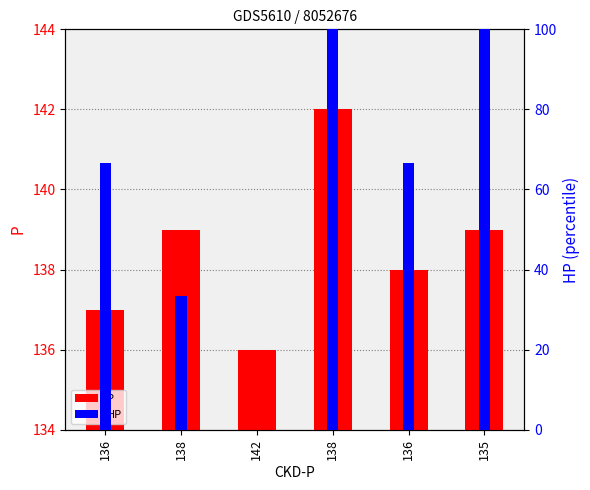

What is the difference between the second highest and minimum values in the HP series?

100.0